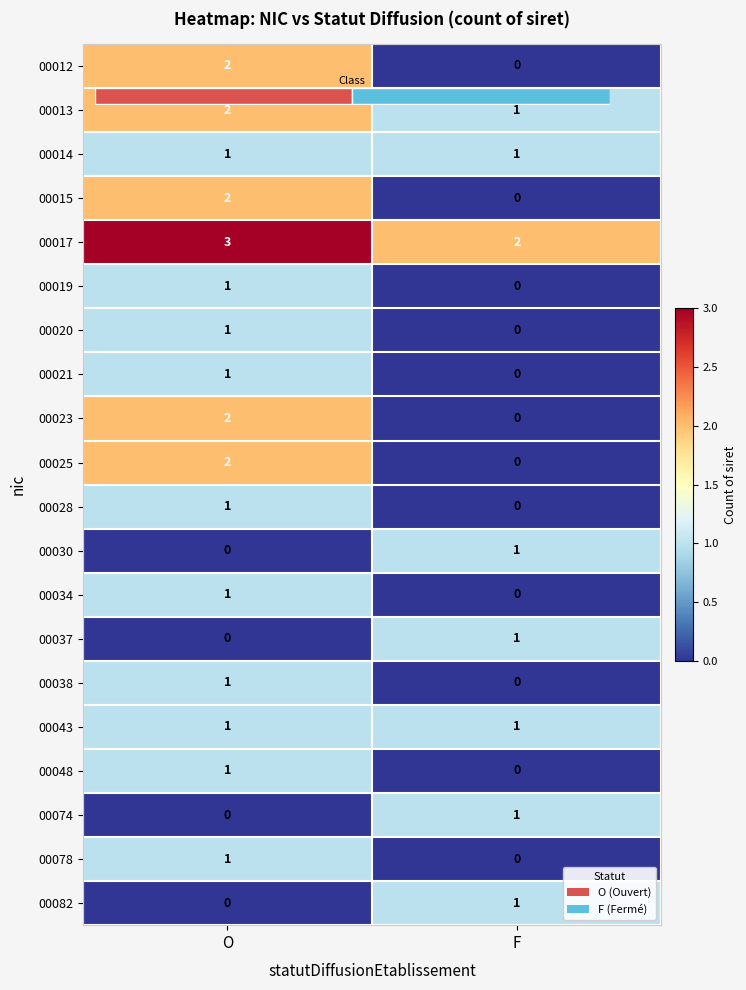

At which label is 00014 closest to 1?

O